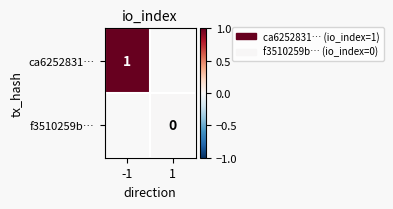

How many data points does each series have?

2